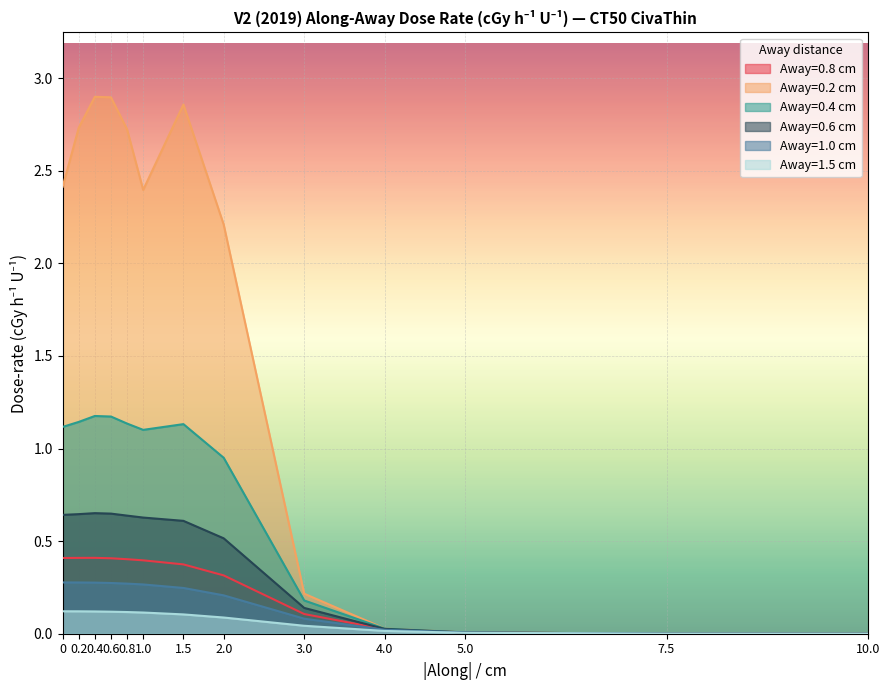

The value of Away=0.2 cm at 0 is 3.3. True or false?

False